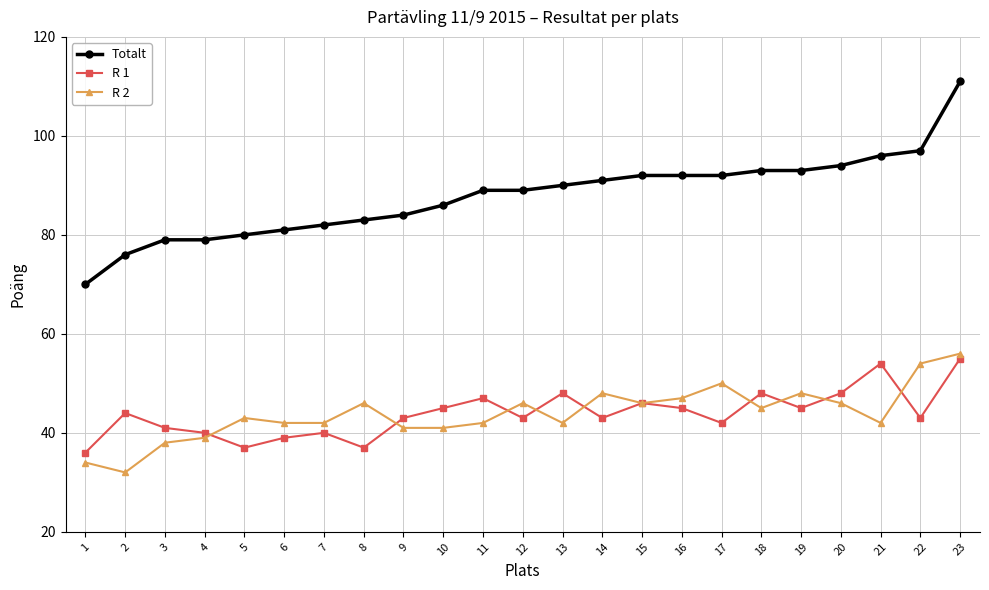

Is it true that R 2 equals 61 at 9?

False